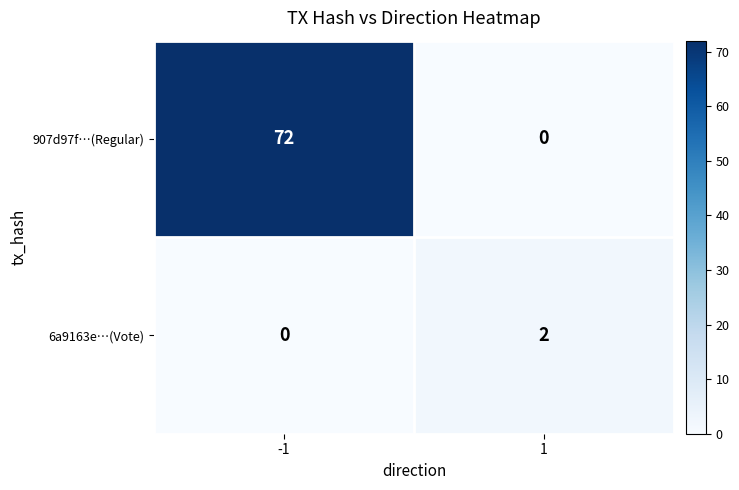

What is the total value across all series at -1?

72